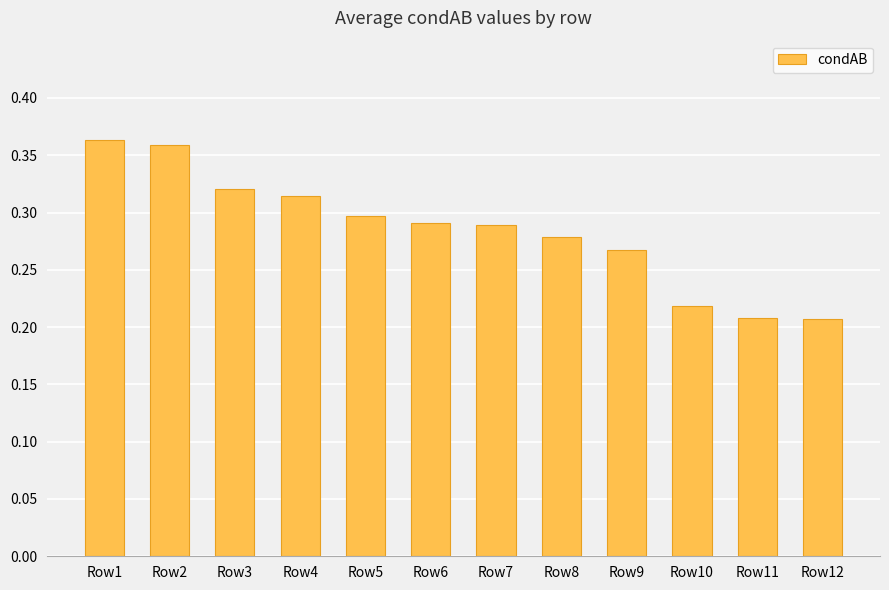

True or false: the data shows 0.3 at Row7.

True